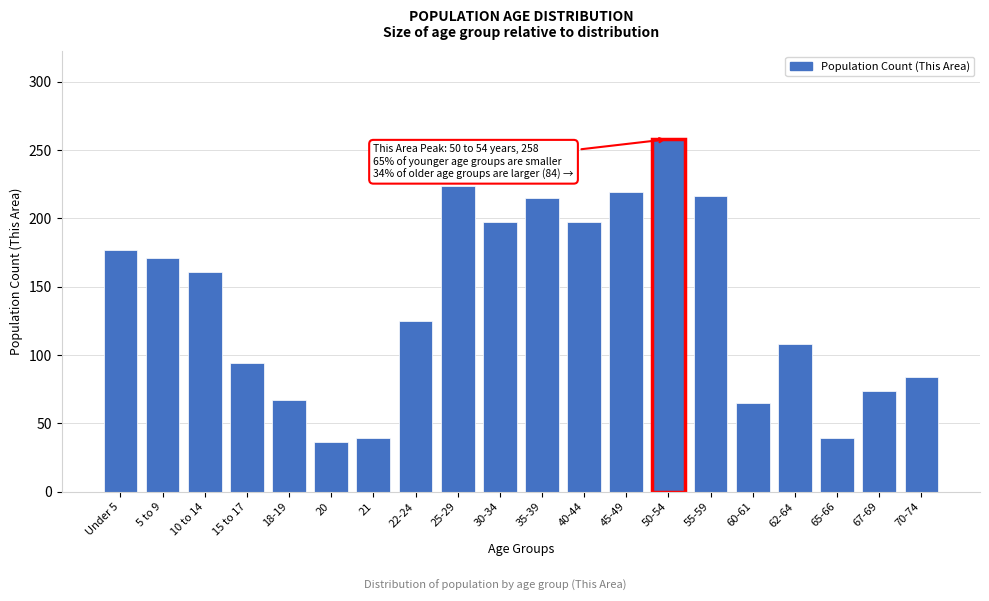

Between Under 5 and 70-74, which is larger?

Under 5